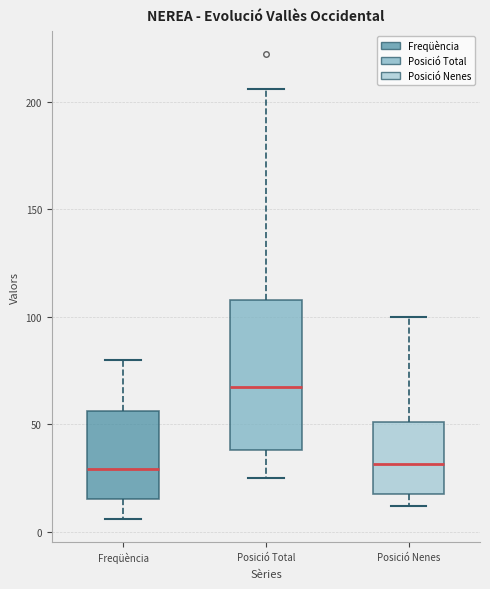

Which box has the highest median line?

Posició Total